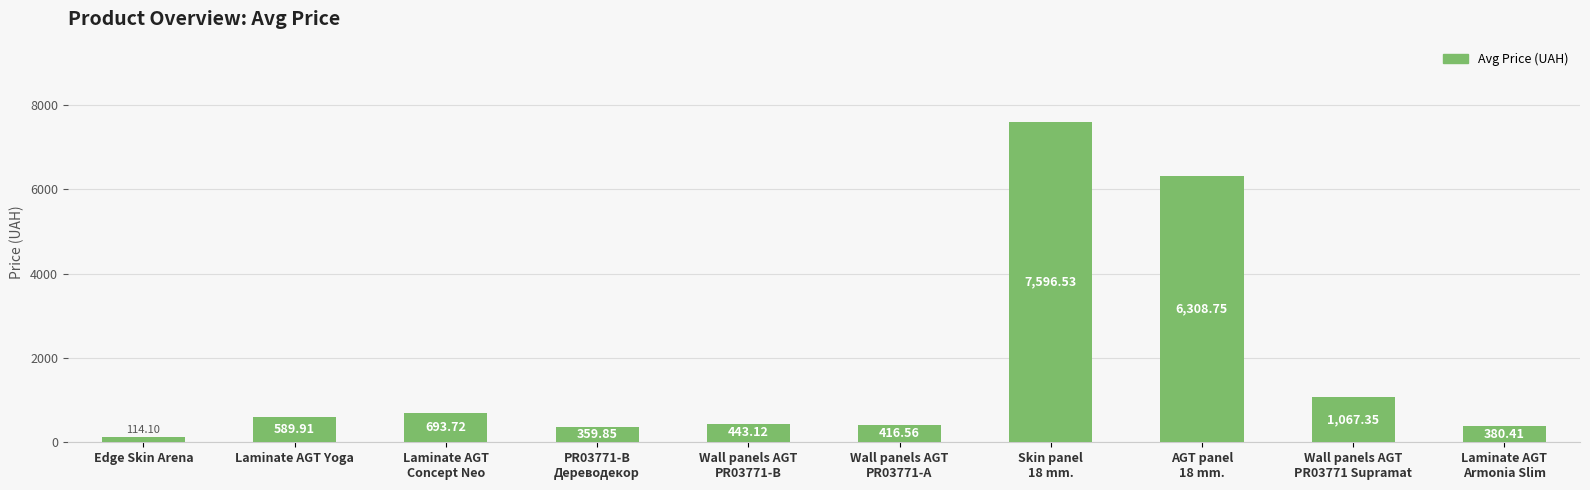

Which has a higher value, Laminate AGT
Armonia Slim or Laminate AGT
Concept Neo?

Laminate AGT
Concept Neo